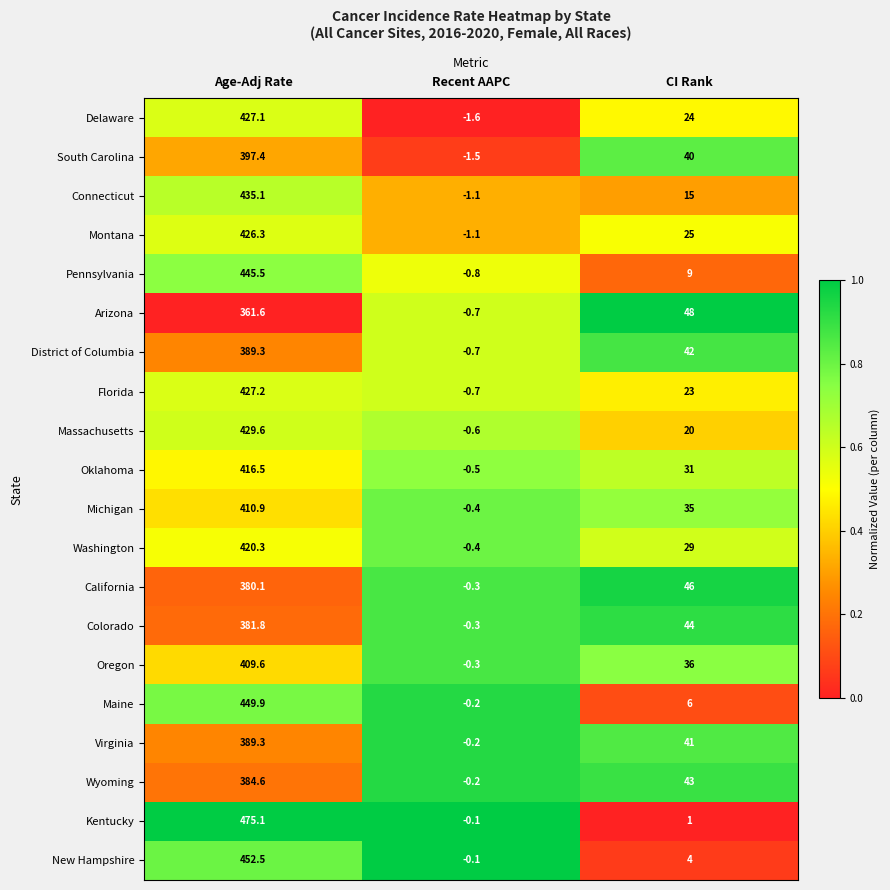

Rank the categories by Florida value from highest to lowest.

Age-Adj Rate, CI Rank, Recent AAPC